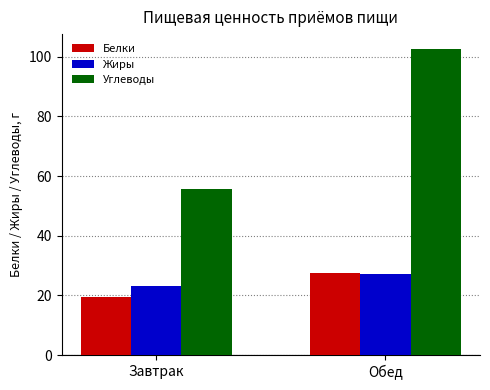

What is the label of the 2nd bar from the right?

Завтрак